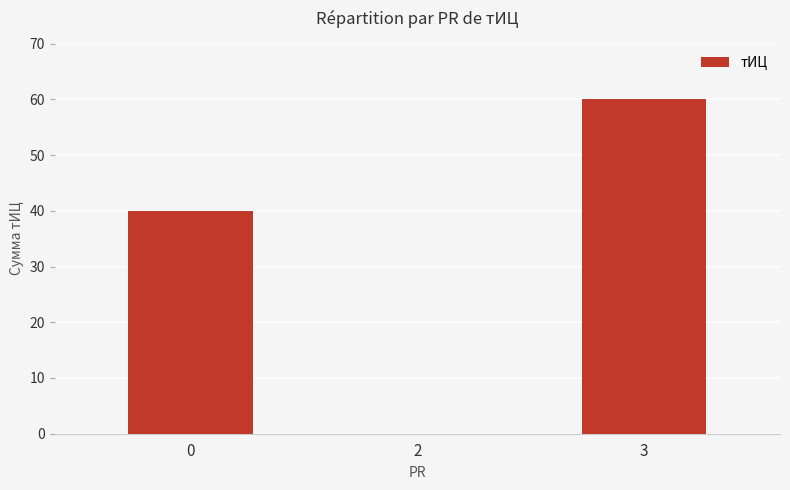

Which category has the highest value across all series?

3